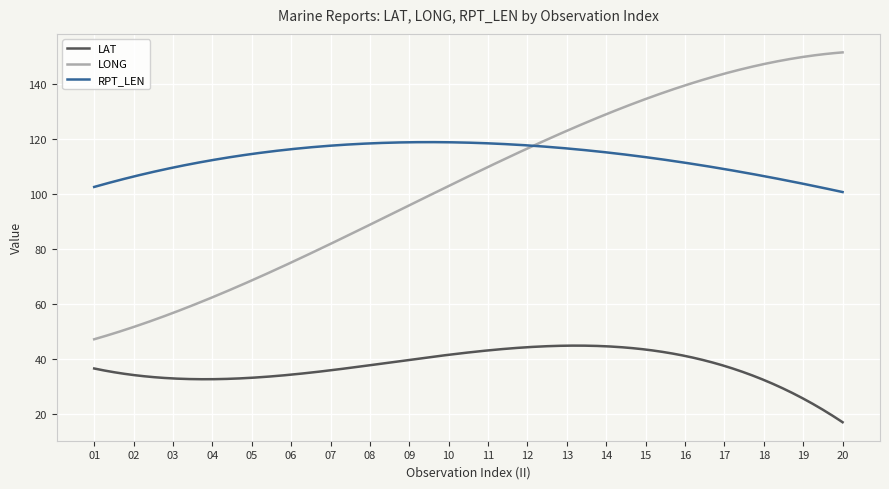

Does the chart display data point markers on the line(s)?

No